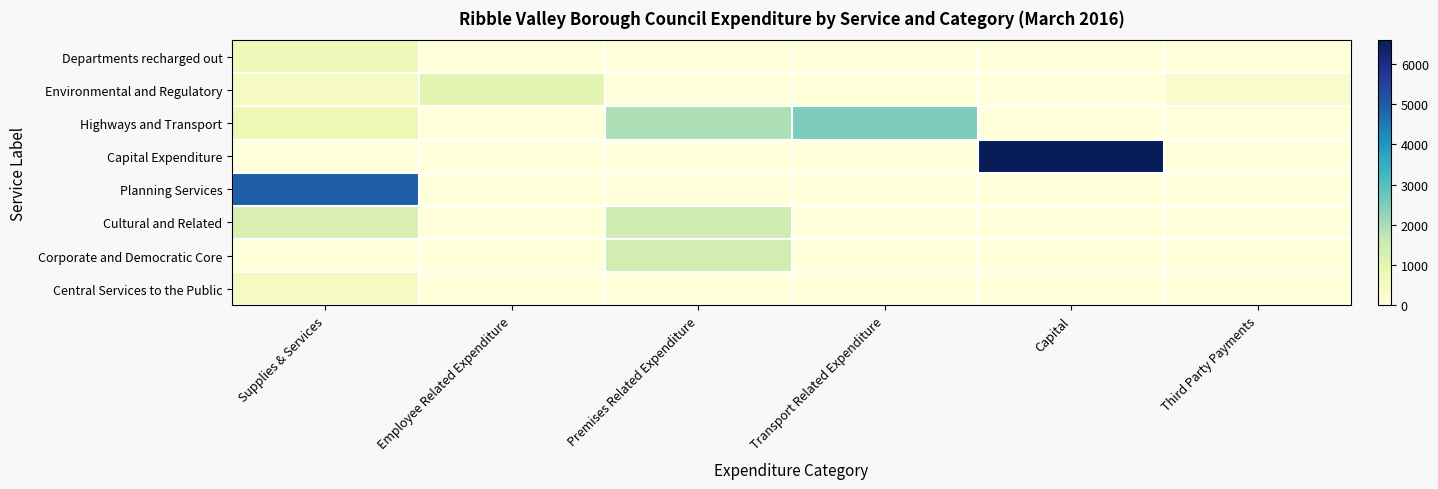

Reading left to right, what are all the values shown in this chart?

Departments recharged out: Supplies & Services=662.6	Employee Related Expenditure=0.0	Premises Related Expenditure=0.0	Transport Related Expenditure=0.0	Capital=0.0	Third Party Payments=0.0
Environmental and Regulatory: Supplies & Services=510.0	Employee Related Expenditure=1037.8	Premises Related Expenditure=0.0	Transport Related Expenditure=0.0	Capital=0.0	Third Party Payments=296.2
Highways and Transport: Supplies & Services=750.0	Employee Related Expenditure=0.0	Premises Related Expenditure=1950.0	Transport Related Expenditure=2496.4	Capital=0.0	Third Party Payments=0.0
Capital Expenditure: Supplies & Services=0.0	Employee Related Expenditure=0.0	Premises Related Expenditure=0.0	Transport Related Expenditure=0.0	Capital=6592.8	Third Party Payments=0.0
Planning Services: Supplies & Services=4933.1	Employee Related Expenditure=0.0	Premises Related Expenditure=0.0	Transport Related Expenditure=0.0	Capital=0.0	Third Party Payments=0.0
Cultural and Related: Supplies & Services=1243.8	Employee Related Expenditure=0.0	Premises Related Expenditure=1477.5	Transport Related Expenditure=0.0	Capital=0.0	Third Party Payments=0.0
Corporate and Democratic Core: Supplies & Services=0.0	Employee Related Expenditure=0.0	Premises Related Expenditure=1421.7	Transport Related Expenditure=0.0	Capital=0.0	Third Party Payments=0.0
Central Services to the Public: Supplies & Services=510.0	Employee Related Expenditure=0.0	Premises Related Expenditure=0.0	Transport Related Expenditure=0.0	Capital=0.0	Third Party Payments=0.0